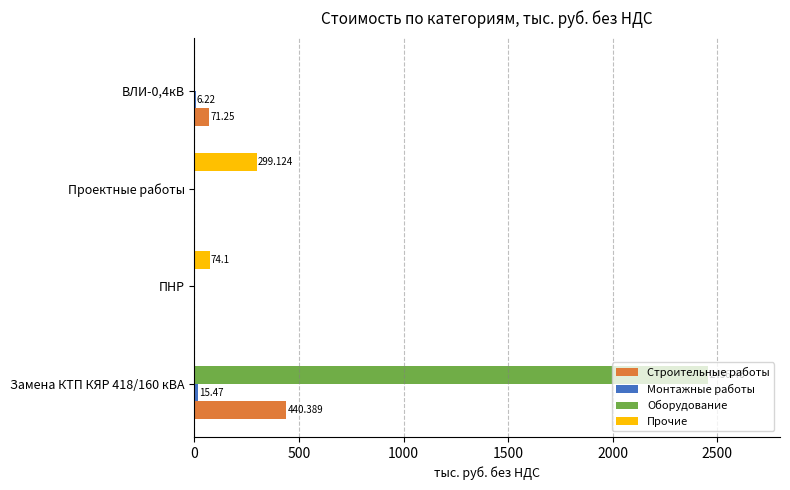

What is the average value of the Прочие series?

93.3